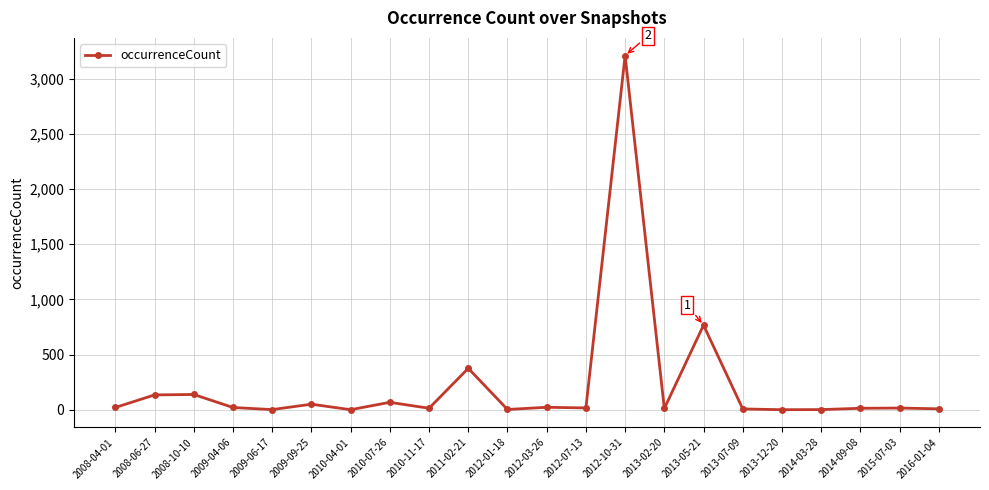

Does the chart have visible grid lines?

Yes